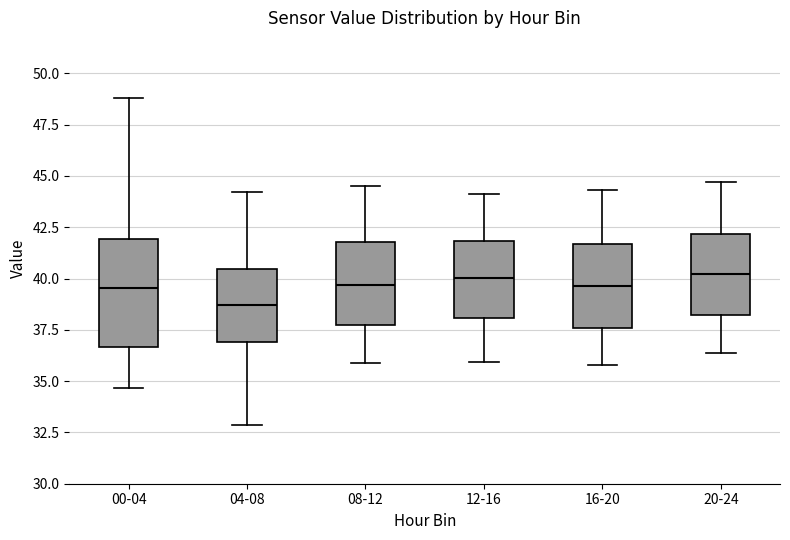

Where is the lower edge of the box for 16-20 on the y-axis? The values are not printed on the chart, so give them approximately, as read against the axis.

37.5